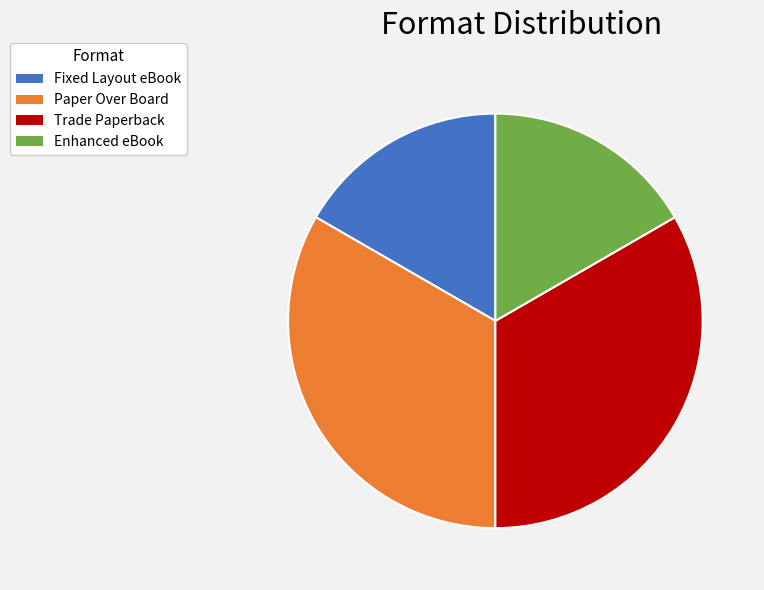

True or false: Paper Over Board accounts for 23% of the total.

False